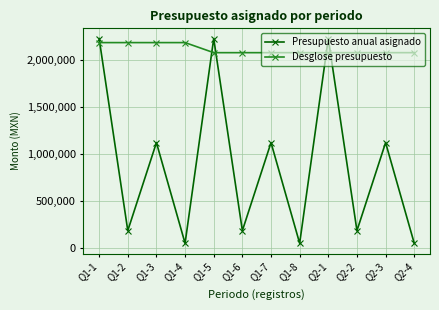

How many lines are shown in the chart?

2